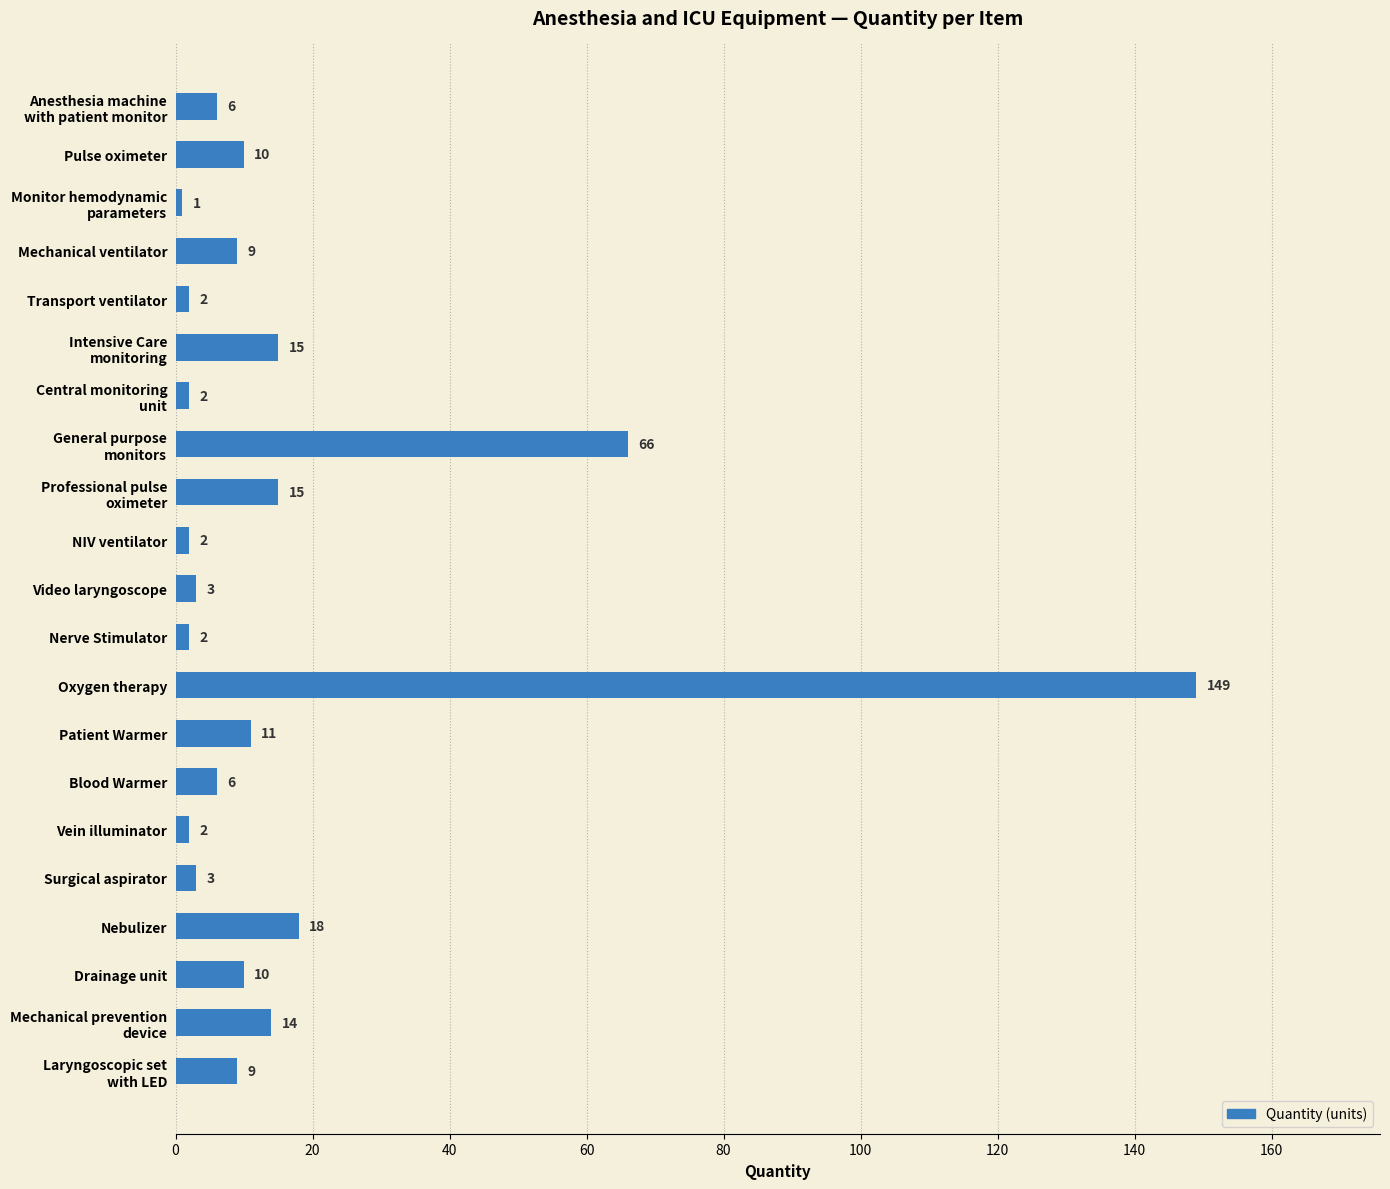

Is it true that the value at Vein illuminator is 2?

True